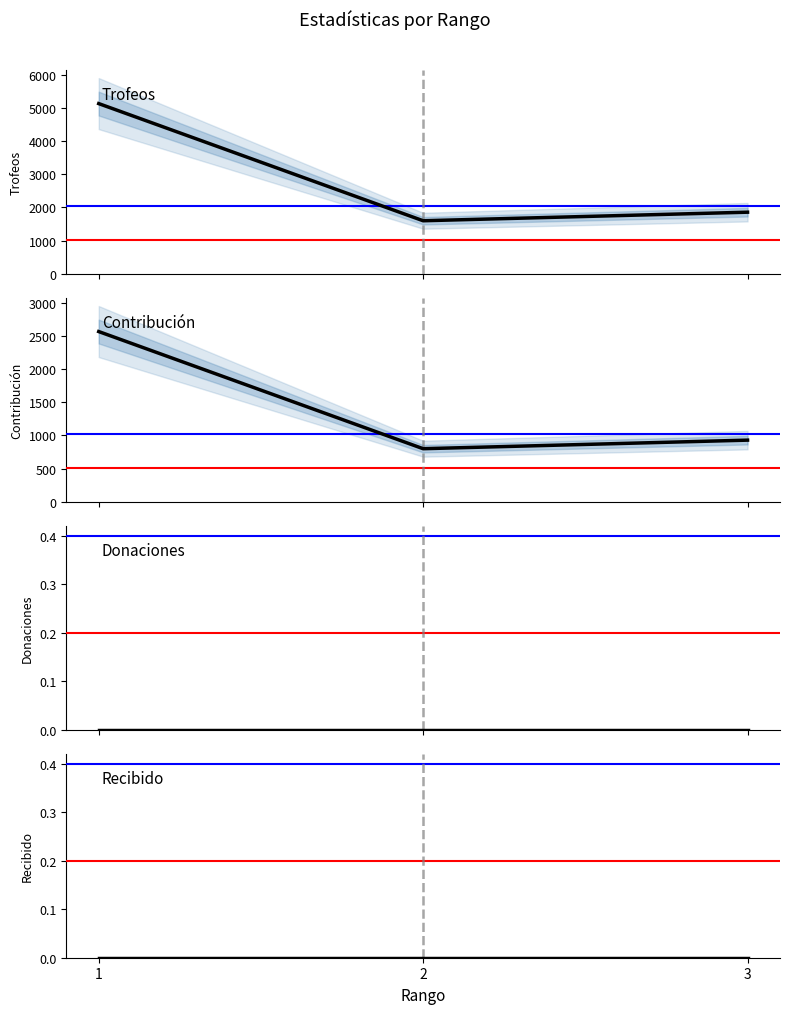

Reading right to left, list all the values displayed in this chart.

Trofeos: 1858	1600	5131
Contribución: 929	800	2565
Donaciones: 0	0	0
Recibido: 0	0	0